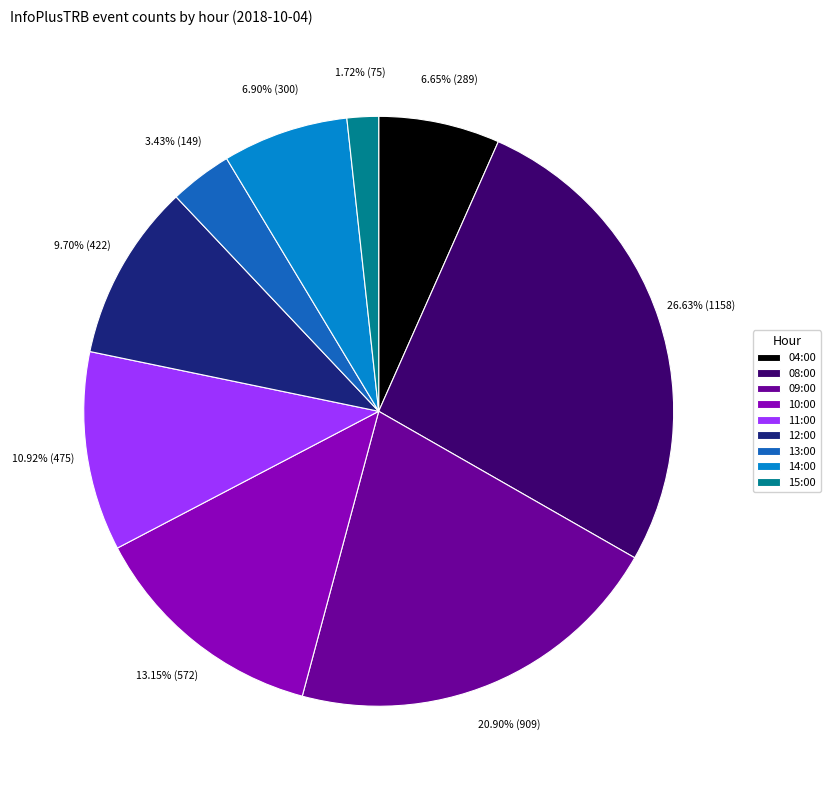

Do 11:00 and 10:00 together represent more than half of the pie?

No